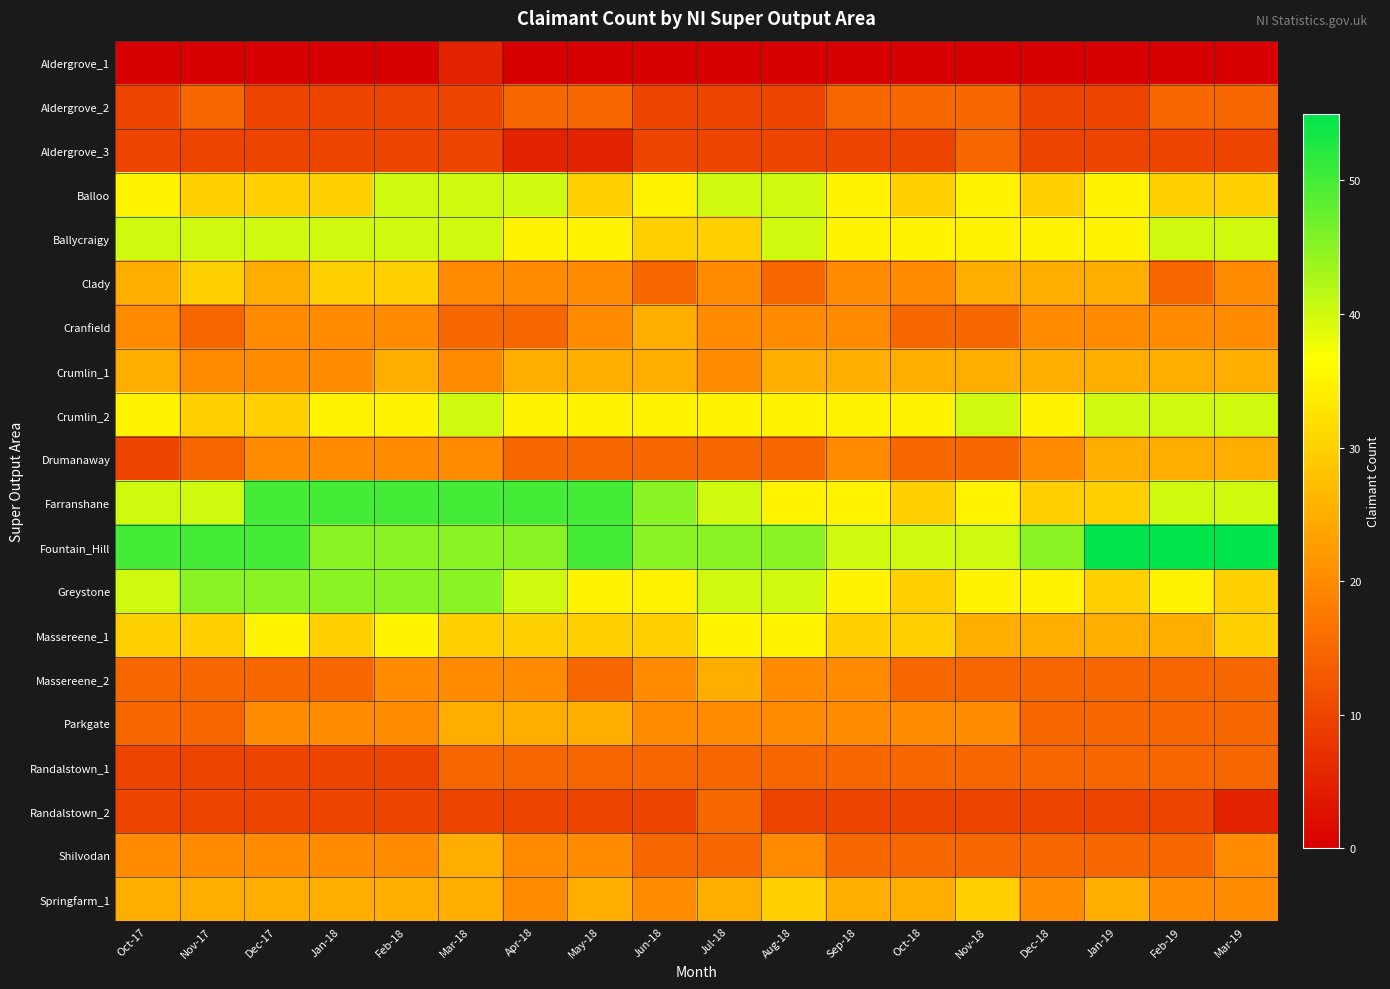

Between Oct-17 and Jun-18, which is larger?

Oct-17